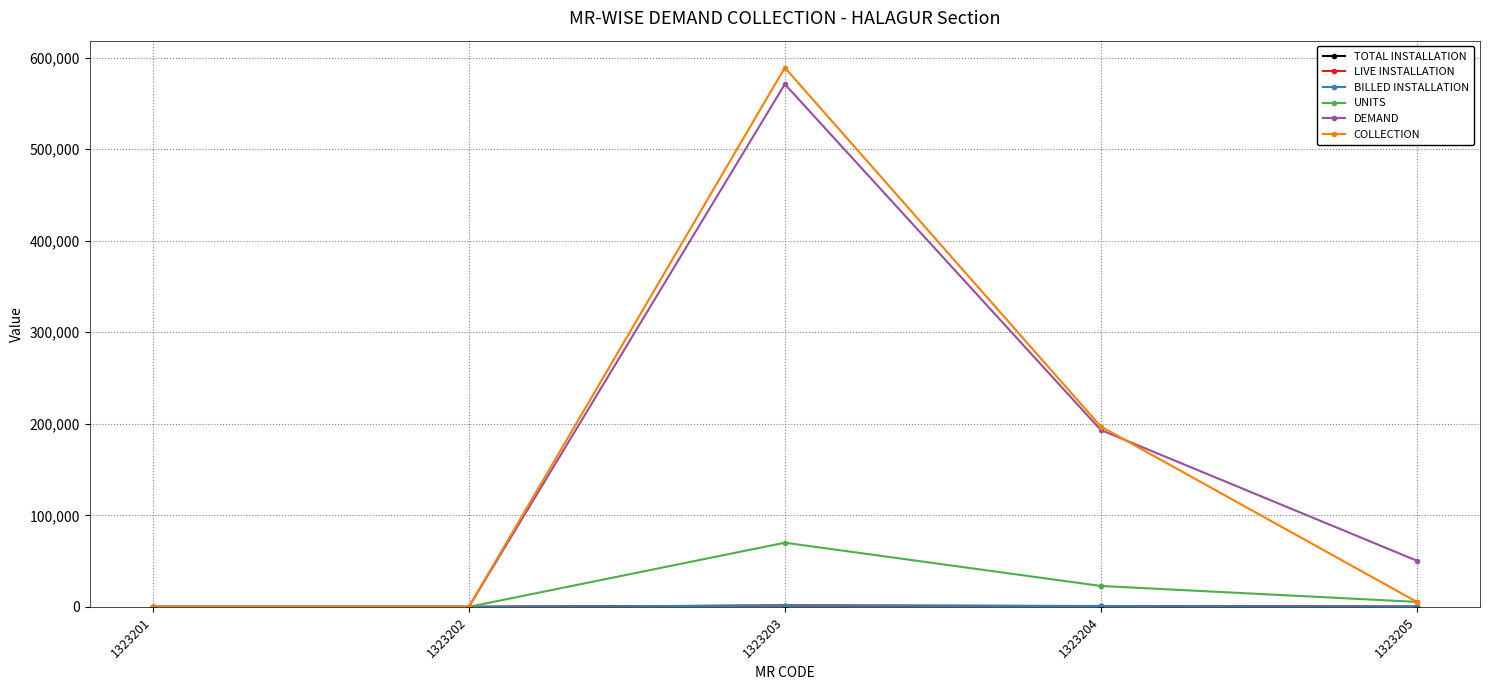

True or false: DEMAND has more than 2 points higher than both neighbors.

False